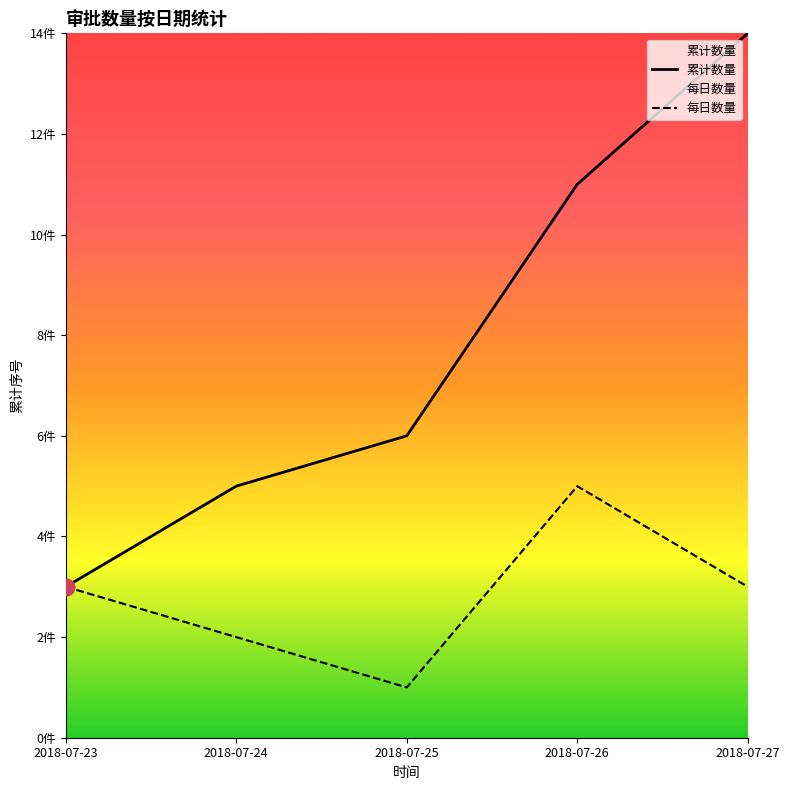

True or false: 每日数量 and 累计数量 intersect in this chart.

False